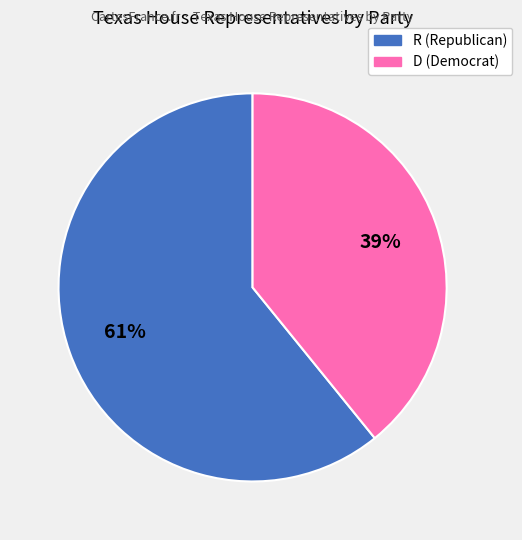

Is there any slice that represents more than half of the pie?

Yes